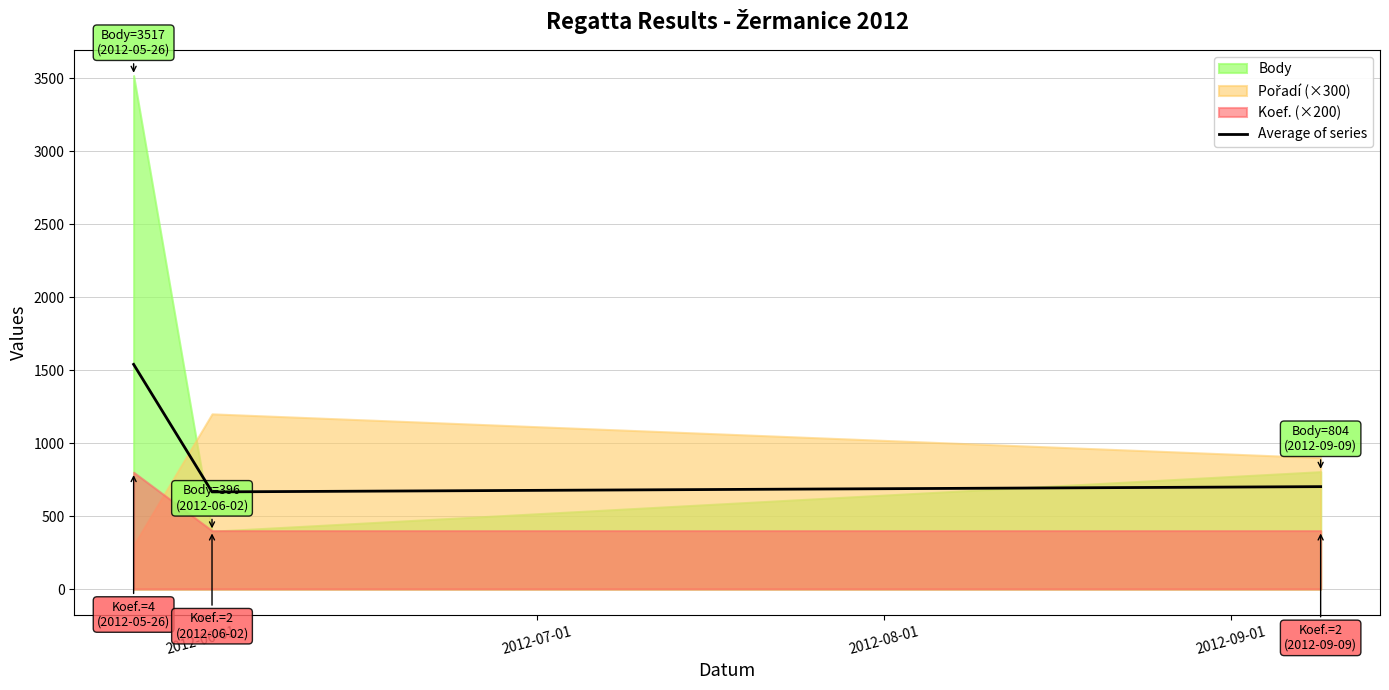

How many values are below 701?

1